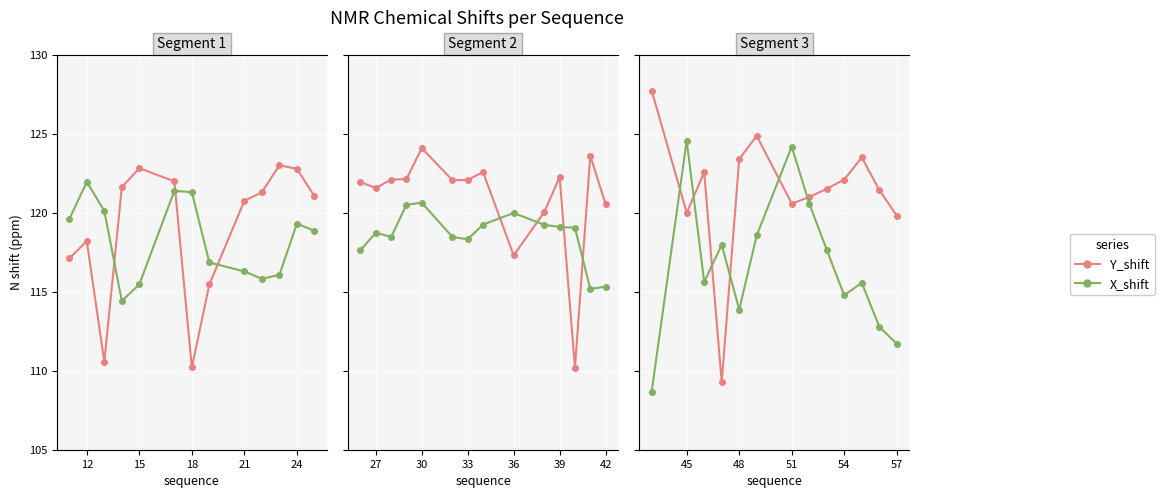

The value of Y_shift at 9 is 75.5. True or false?

False